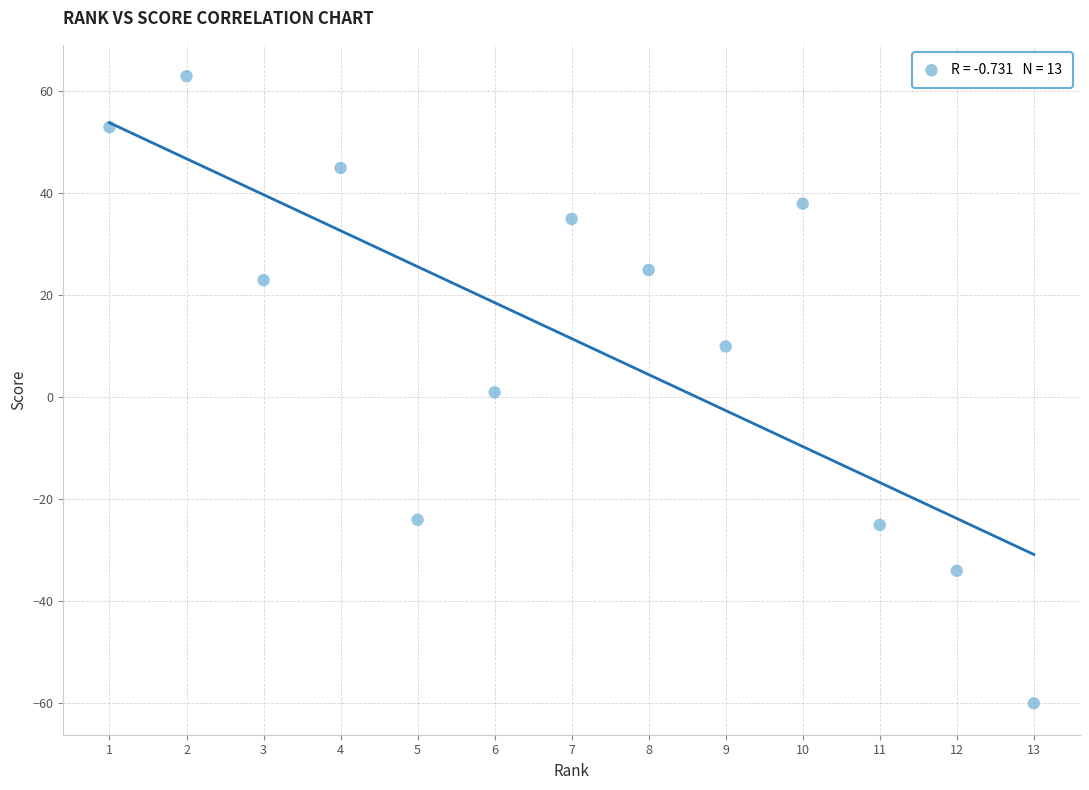

What is the range of Y values (max minus min)?

123